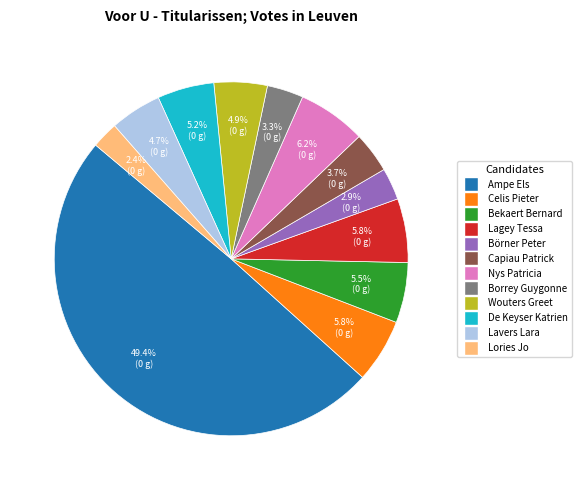

Does Lagey Tessa account for over 50% of the chart?

No